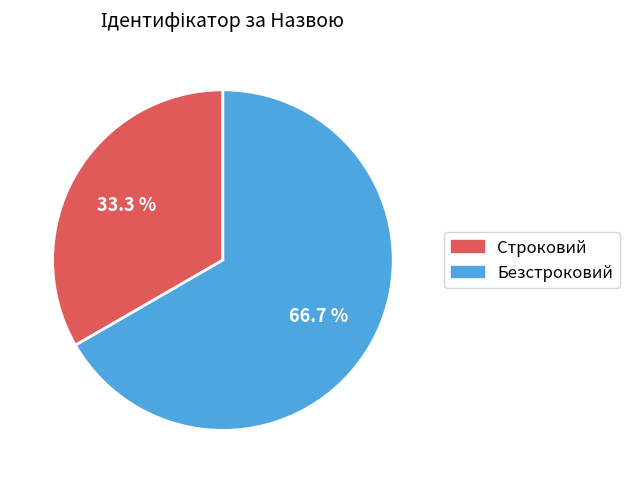

To the nearest percent, what is the difference between the Строковий and Безстроковий slice percentages?

33%